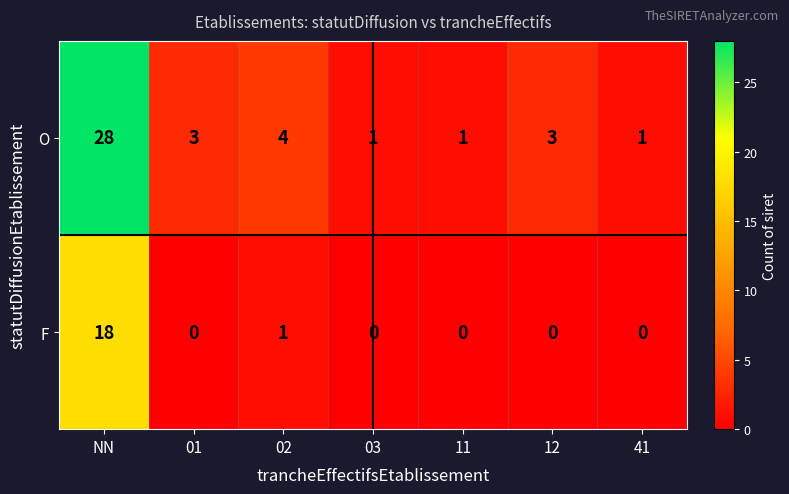

At how many categories does at least one series exceed 12?

1